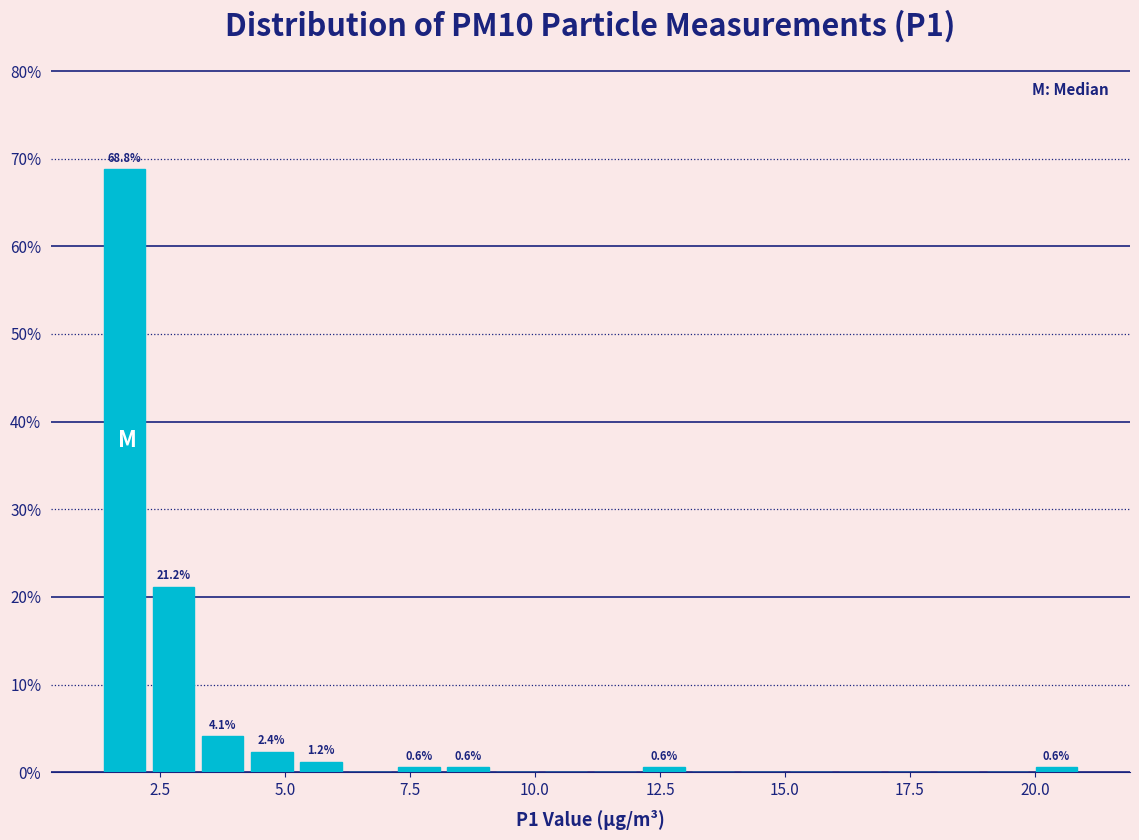

Around what value on the x-axis is the tallest bar? Give the approximate position of its centre, as read against the axis.

2.0